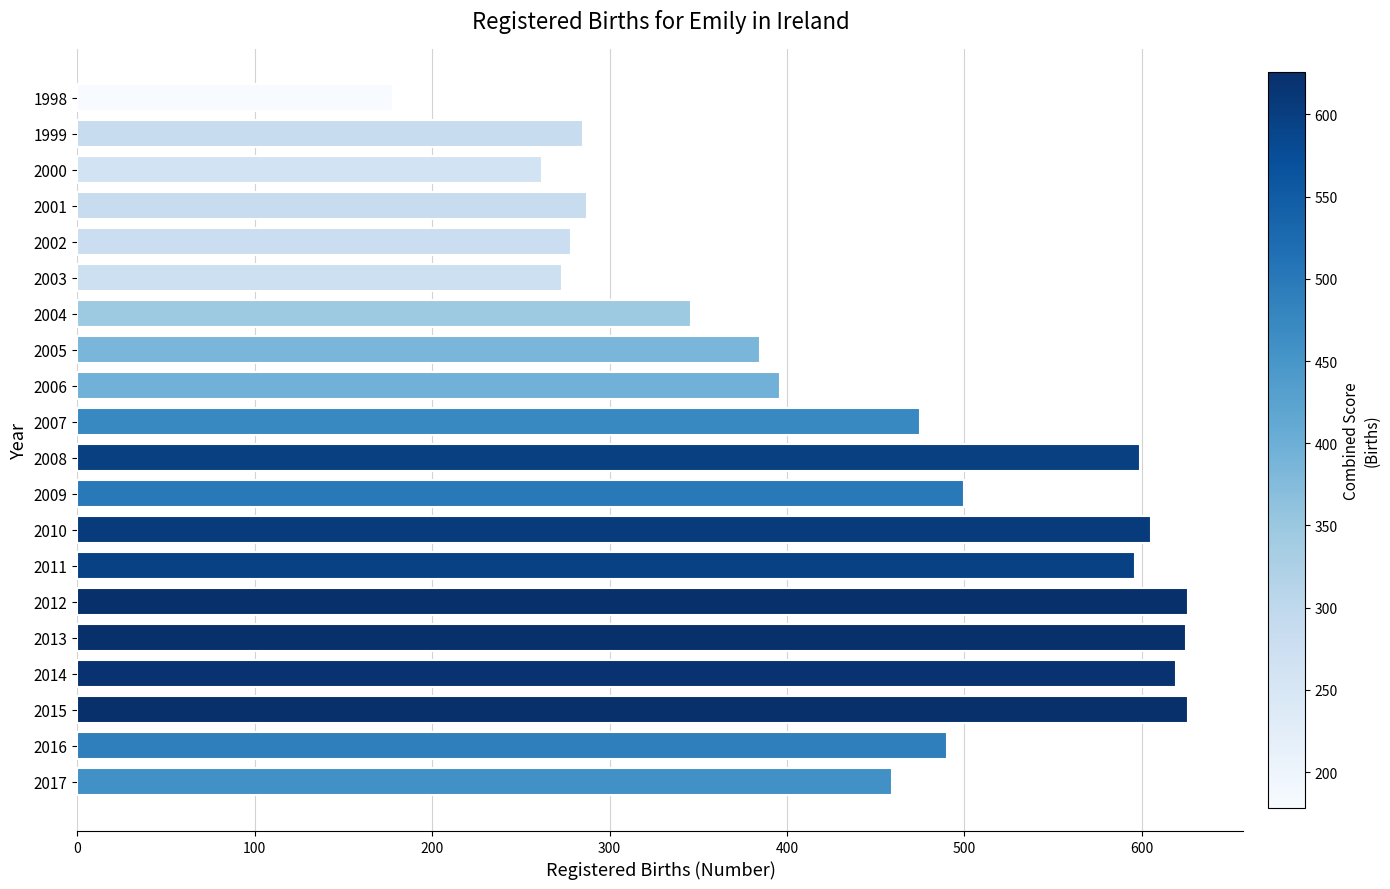

What is the value of the 17th bar from the top?

619